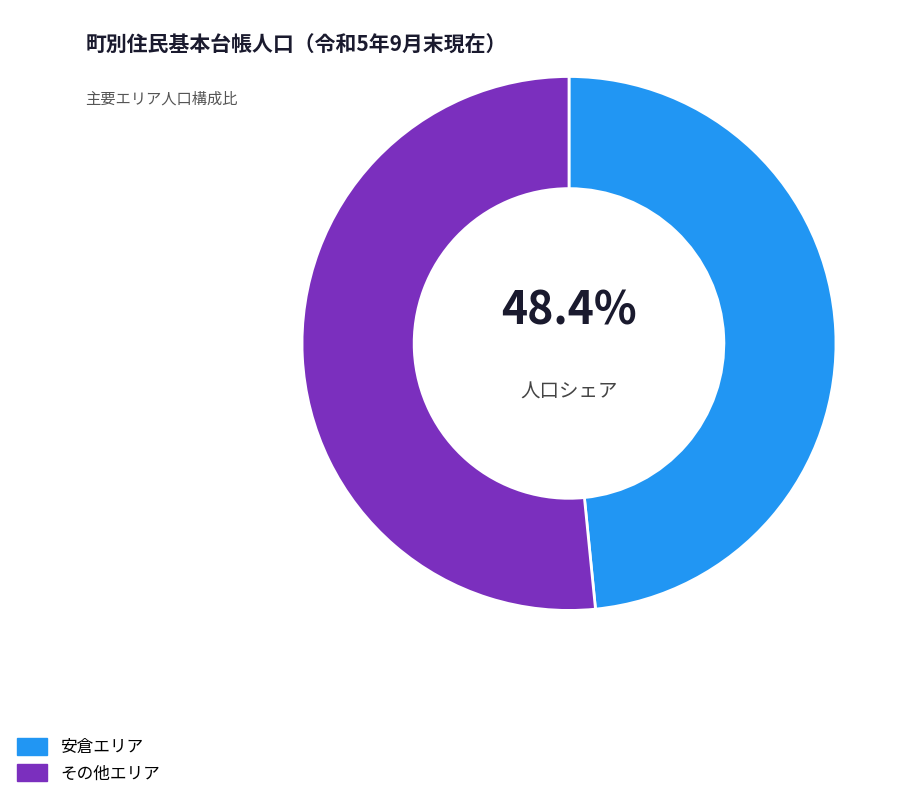

What percentage is NOT represented by 安倉エリア?

51.6%